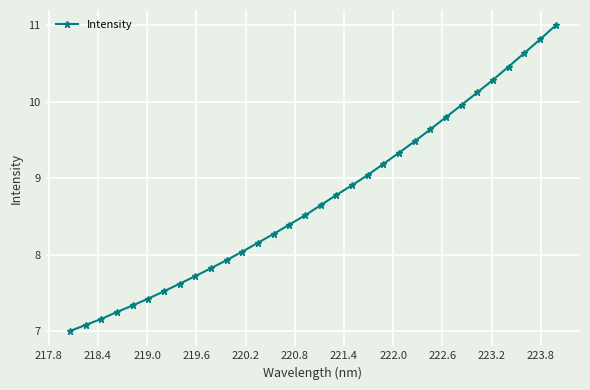

What is the sum of all values?

279.3